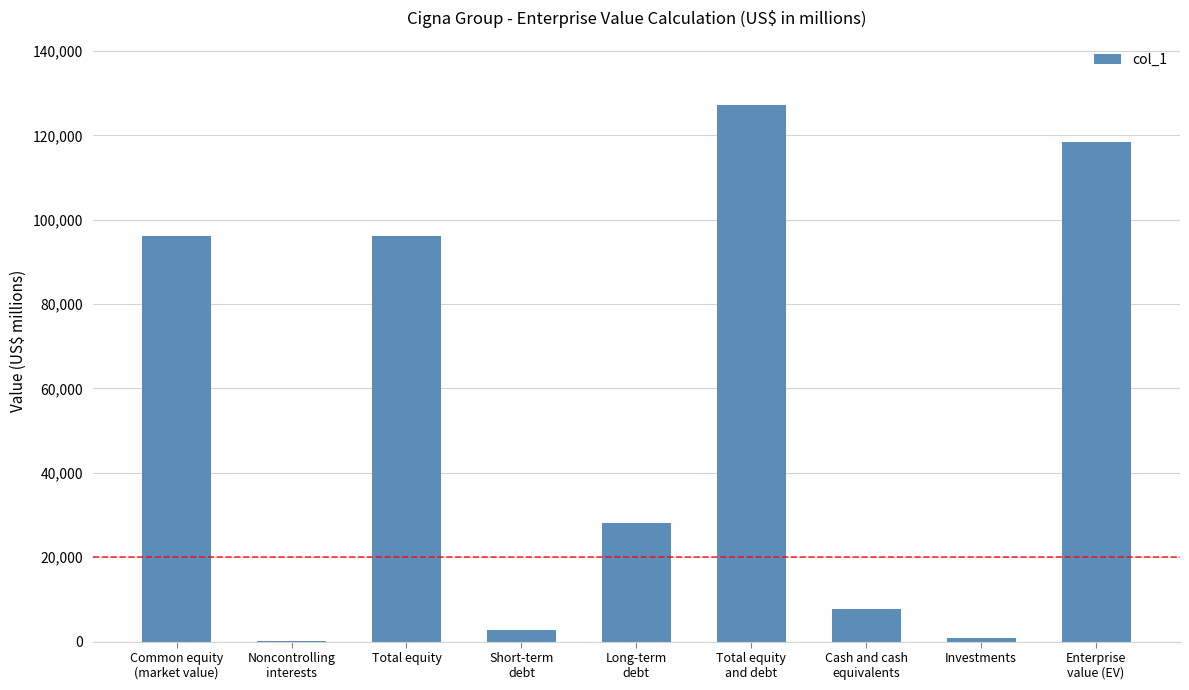

What is the maximum value shown in the chart?

127170